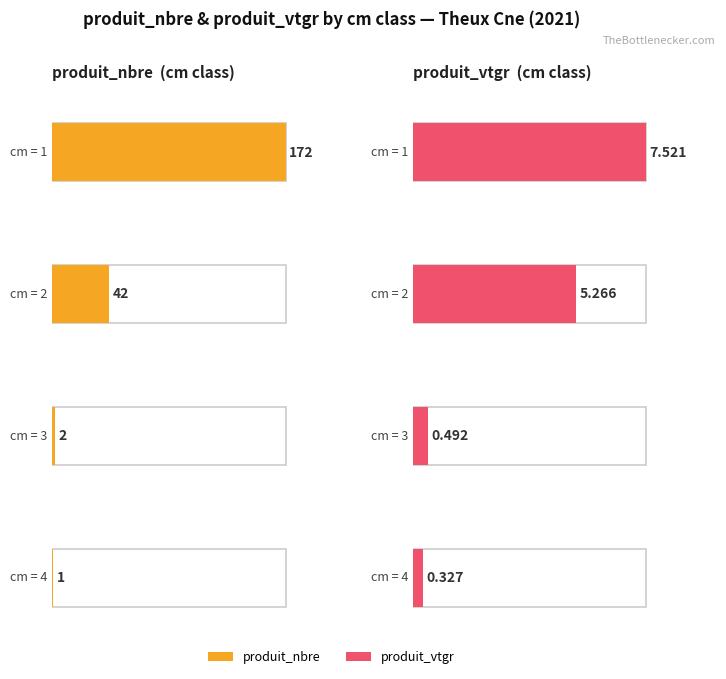

How many groups of bars are there?

4